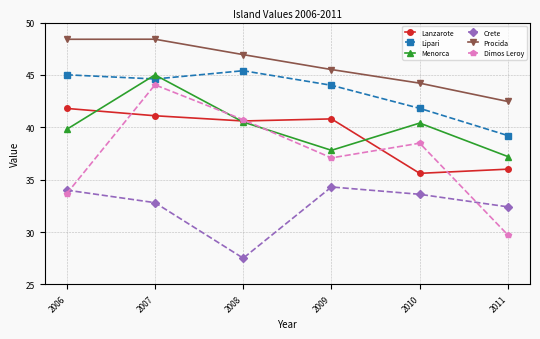

Is this an area chart (filled region under the line)?

No